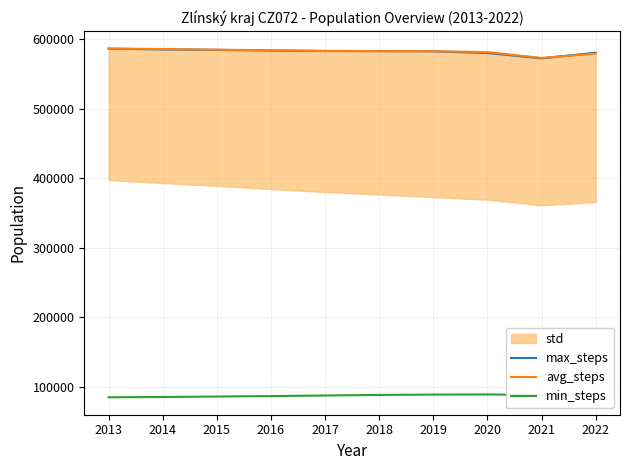

The value of avg_steps at 2016 is 264421. True or false?

False